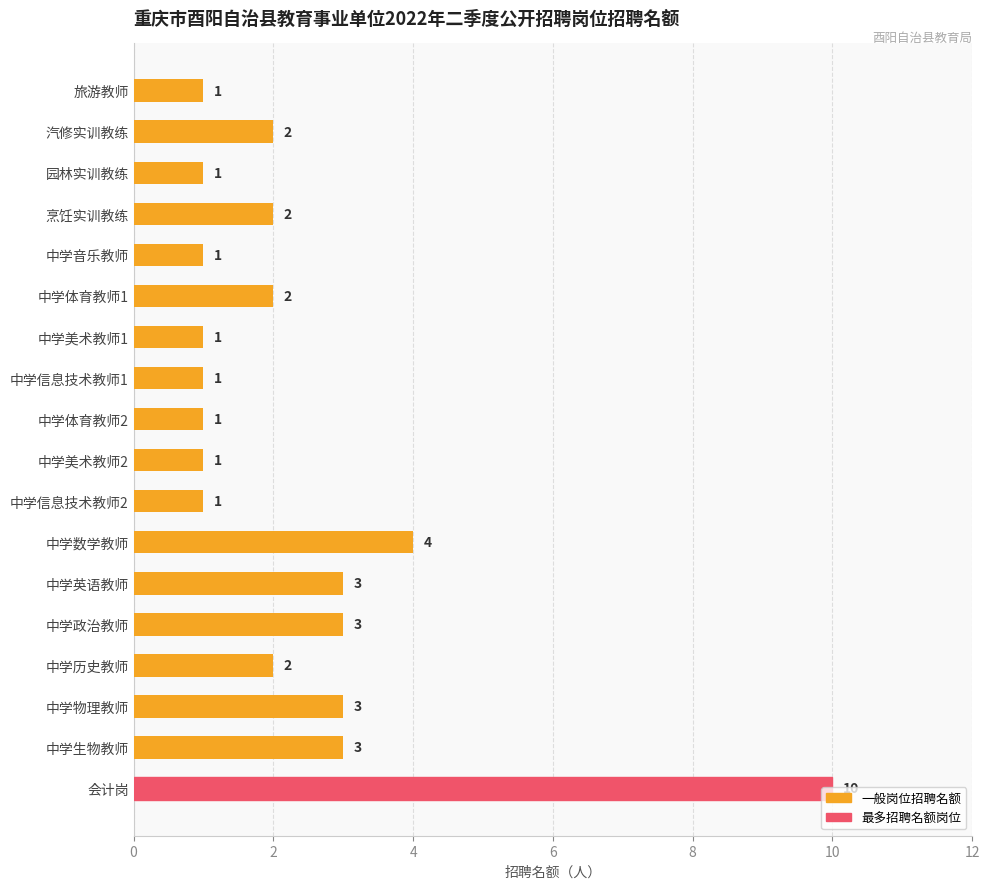

What is the change in value from 旅游教师 to 中学历史教师?

+1